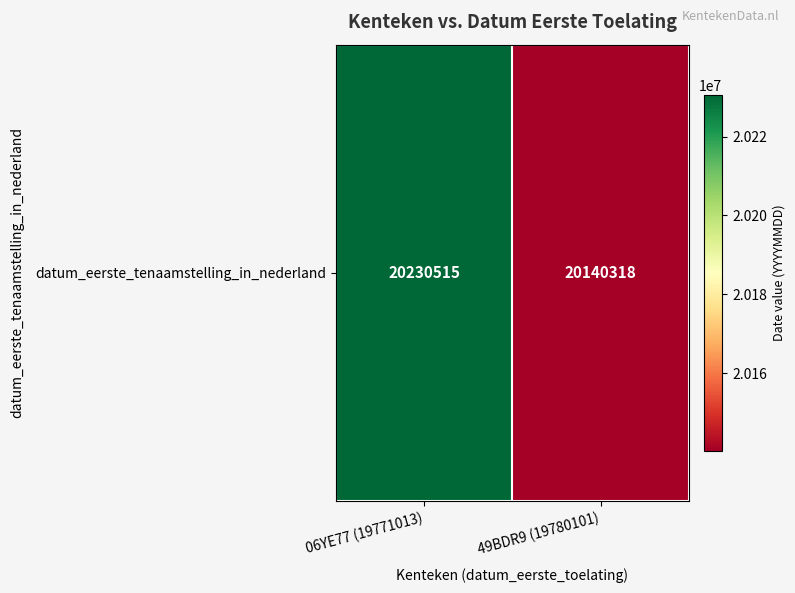

What is the minimum value shown in the chart?

20140318